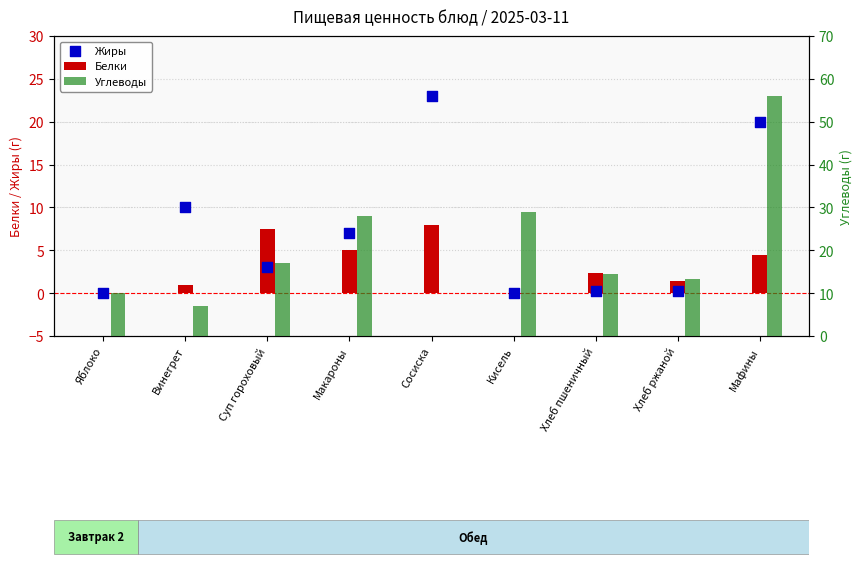

What are all the series names shown in the legend?

Белки, Жиры, Углеводы